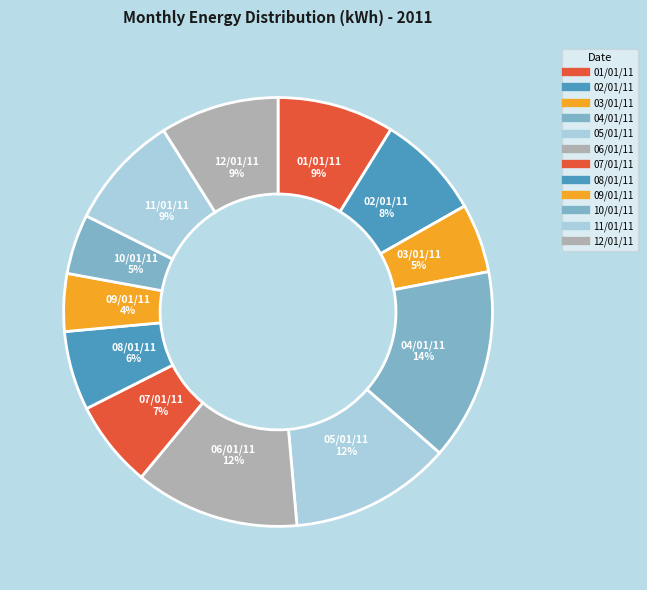

How many segments does this pie chart have?

12